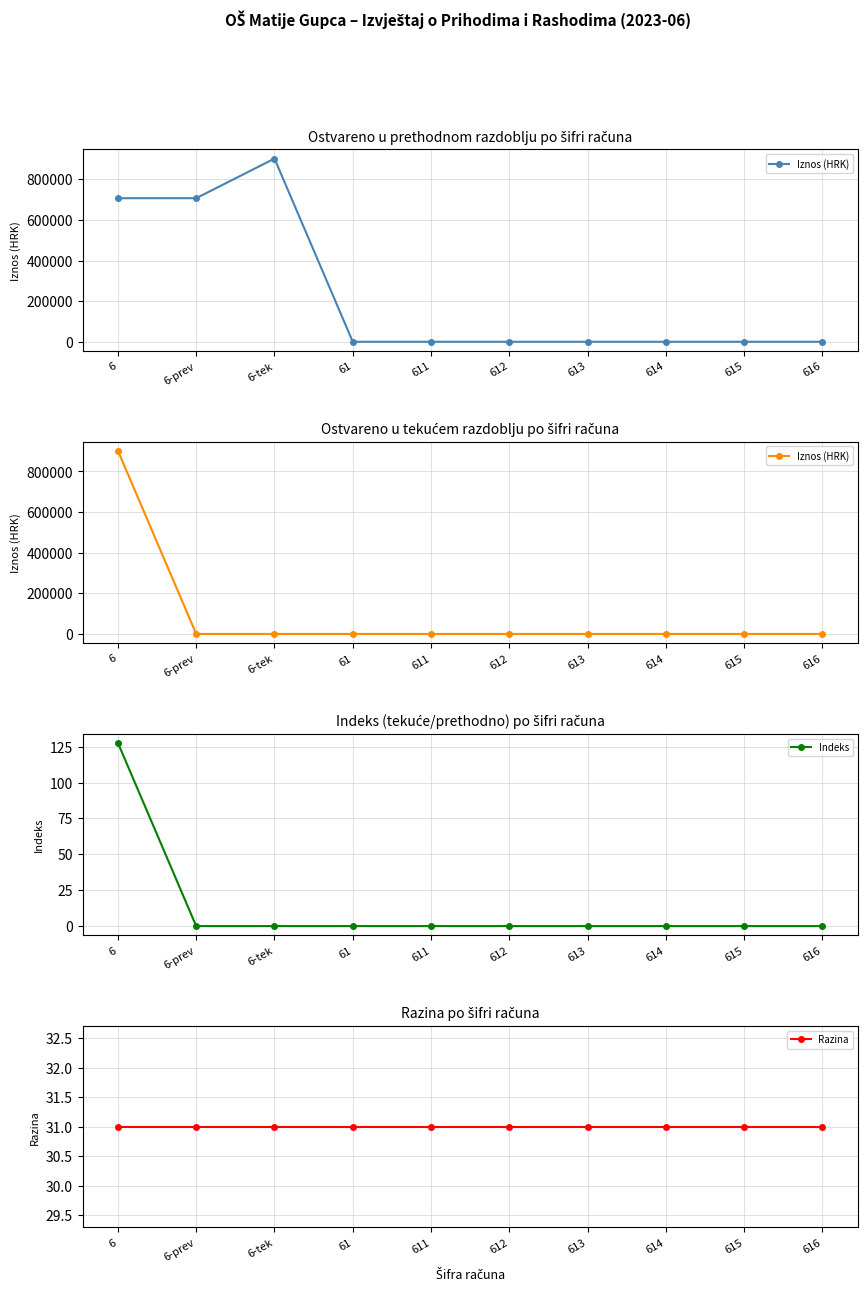

Rank the categories by Iznos (HRK) value from highest to lowest.

6, 6-prev, 6-tek, 61, 611, 612, 613, 614, 615, 616